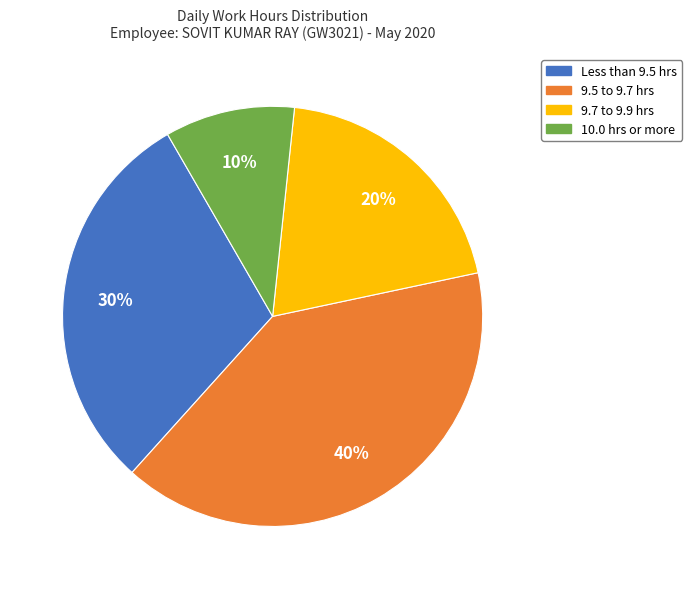

To the nearest percent, what is the average slice percentage?

25%